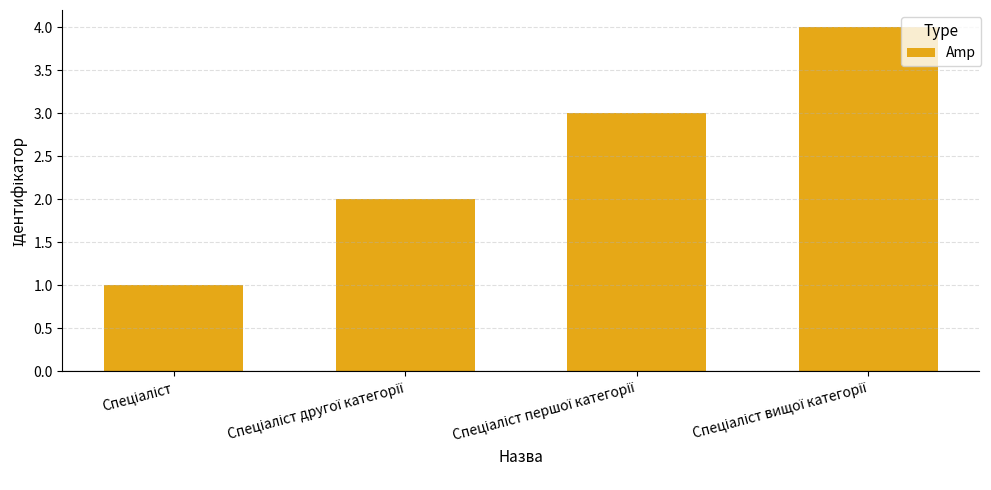

What is the sum of all values?

10